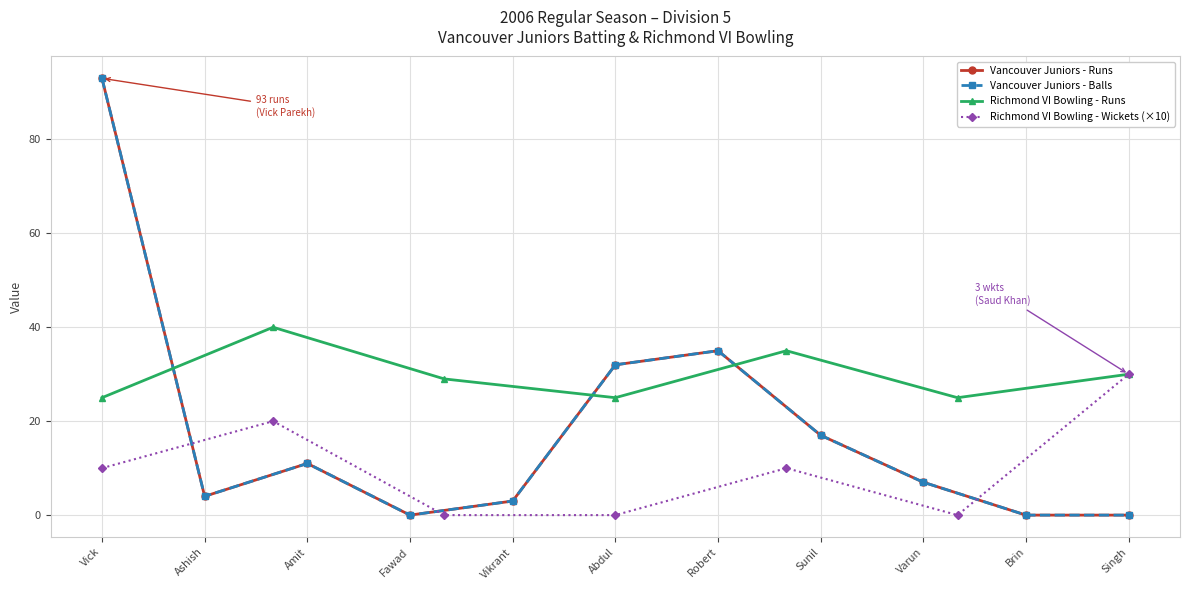

What is the difference between the Vancouver Juniors Batting - Balls values at Vick and Brin?

93